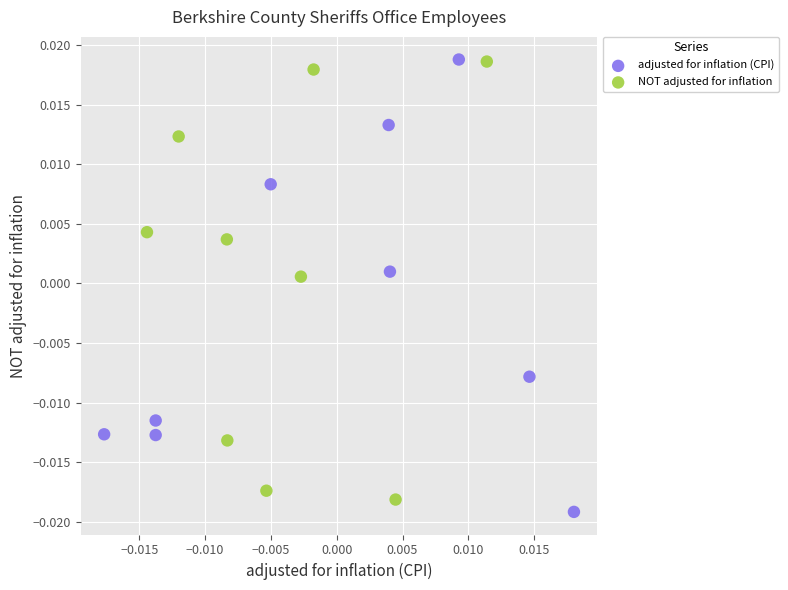

Which series has the largest Y range (max minus min)?

adjusted for inflation (CPI)